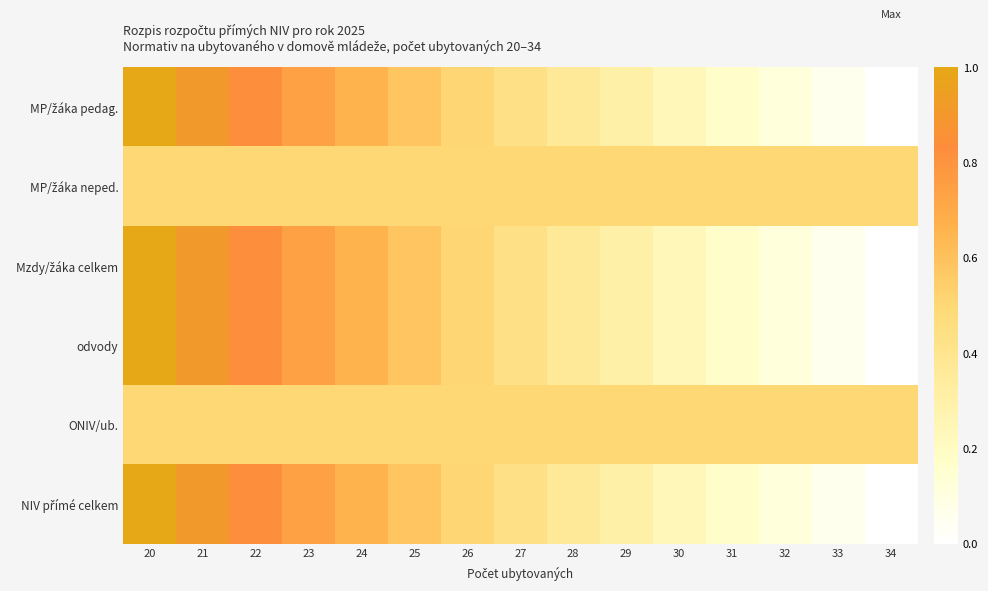

What is the difference between the highest and lowest values at 33?

0.4